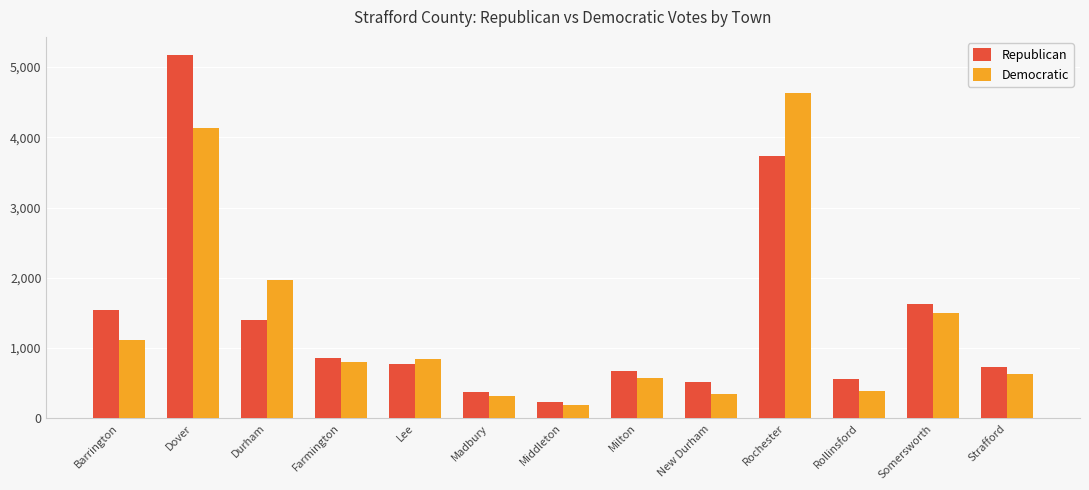

What is the label of the 12th bar from the left?

Somersworth